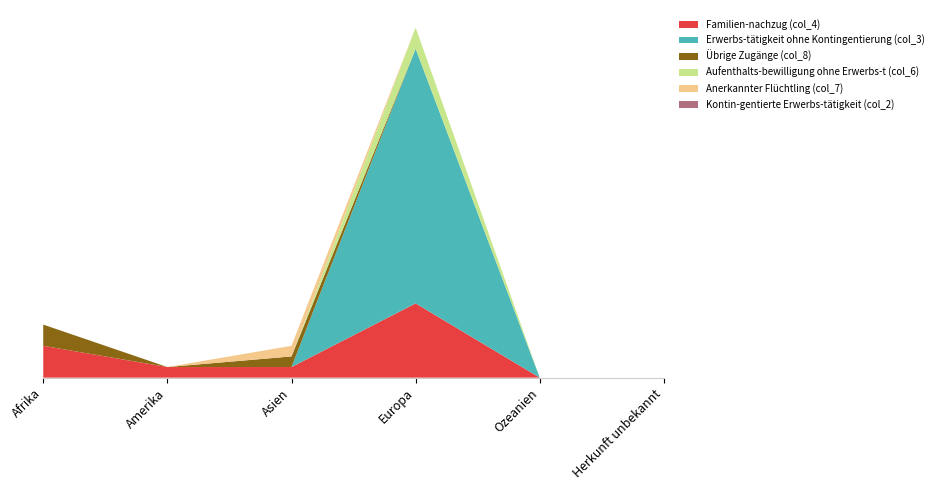

Reading left to right, extract all data points from this chart.

Familien-nachzug (col_4): 3	1	1	7	0	0
Erwerbs-tätigkeit ohne Kontingentierung (col_3): 0	0	0	24	0	0
Übrige Zugänge (col_8): 2	0	1	0	0	0
Aufenthalts-bewilligung ohne Erwerbs-t (col_6): 0	0	0	2	0	0
Anerkannter Flüchtling (col_7): 0	0	1	0	0	0
Kontin-gentierte Erwerbs-tätigkeit (col_2): 0	0	0	0	0	0